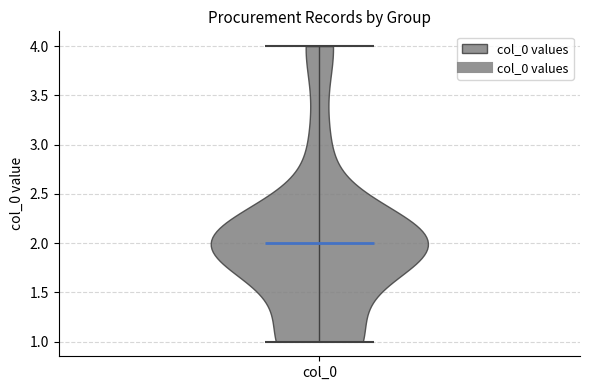

Read this violin plot against the y-axis: where its median line is, and the lowest and highest points the violin reaches. The values are not printed on the chart, so give them approximately, as read against the axis.

median line 2, lowest point 1, highest point 4